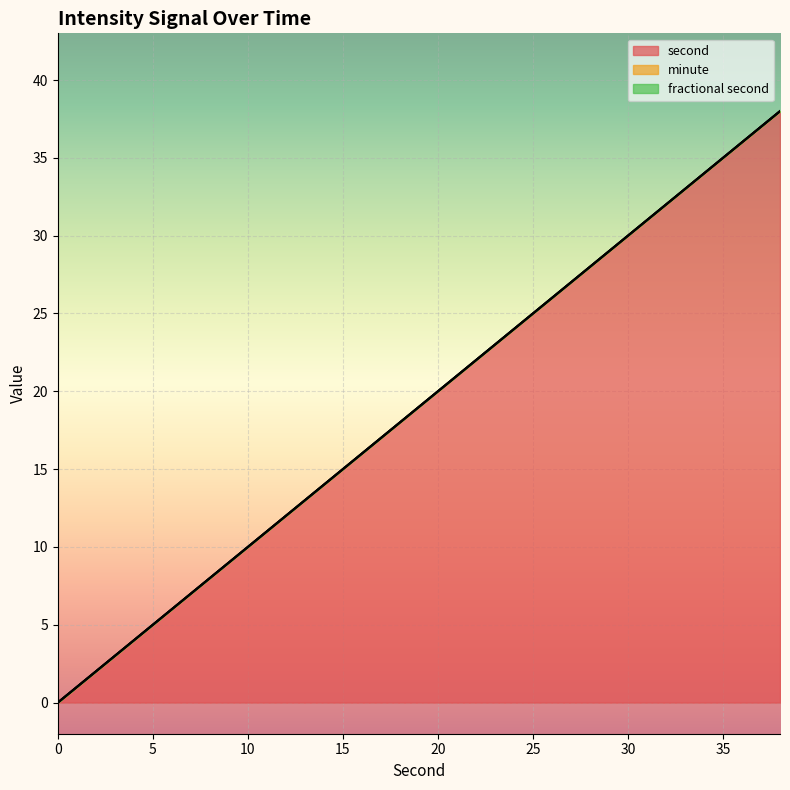

True or false: fractional second has more than 1 points higher than both neighbors.

False